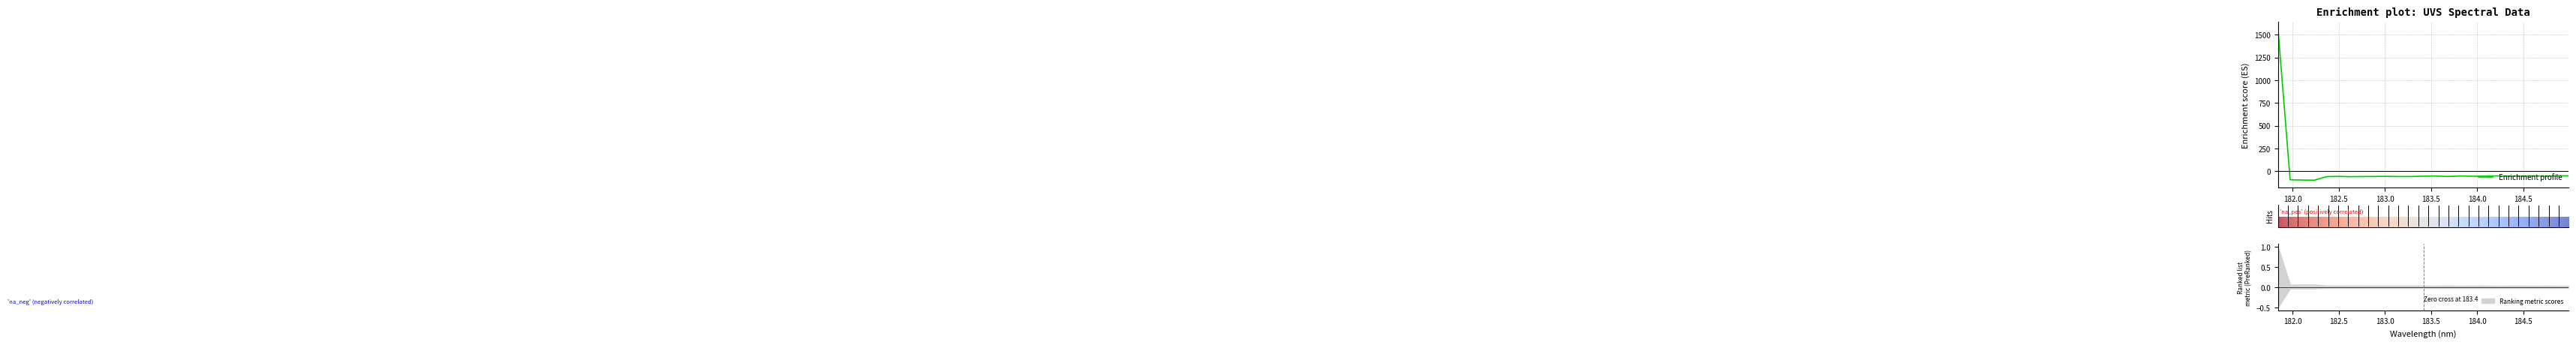

What is the average value?

3.8